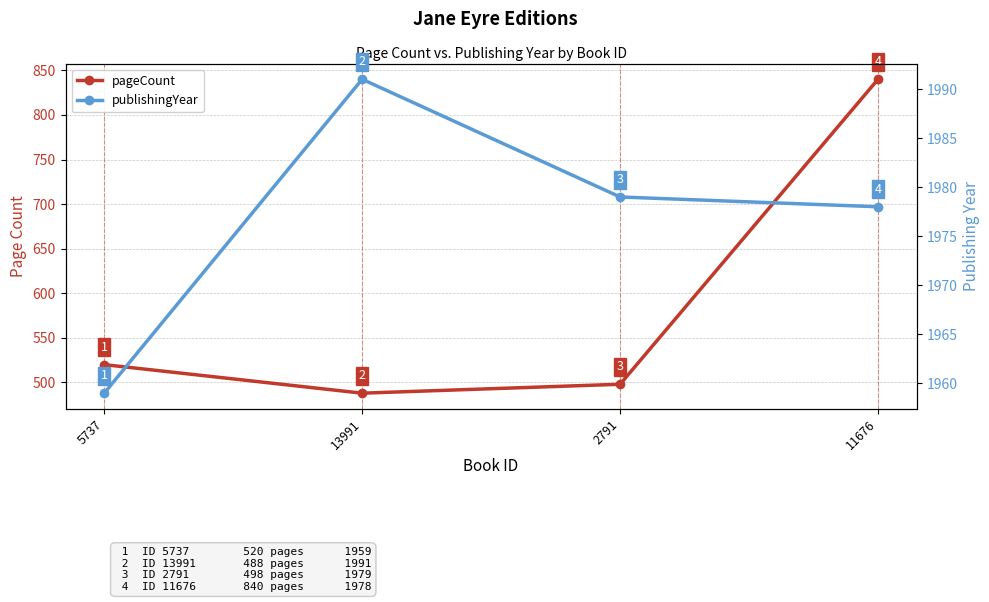

True or false: pageCount has more than 2 interior local peaks.

False